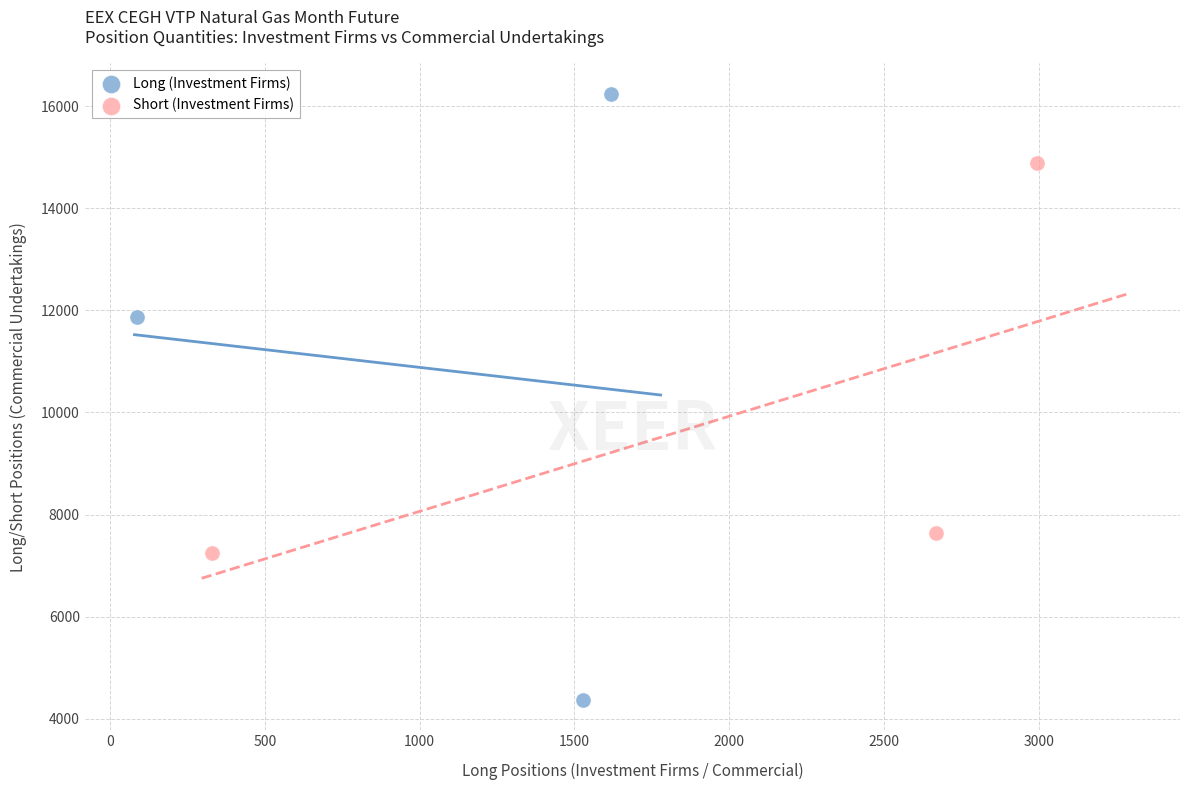

Which series has the largest Y range (max minus min)?

Long (Investment Firms)